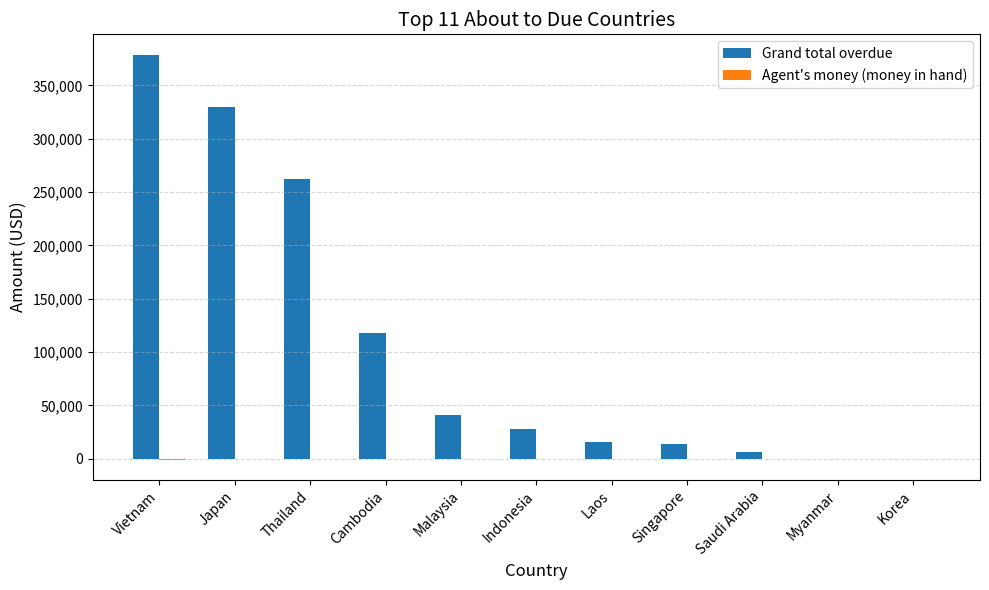

The value of Grand total overdue at Myanmar is -120283.2. True or false?

False